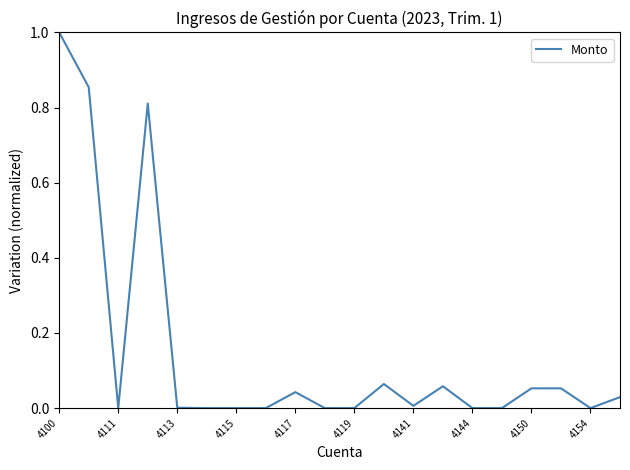

What is the greatest value displayed?

1.0